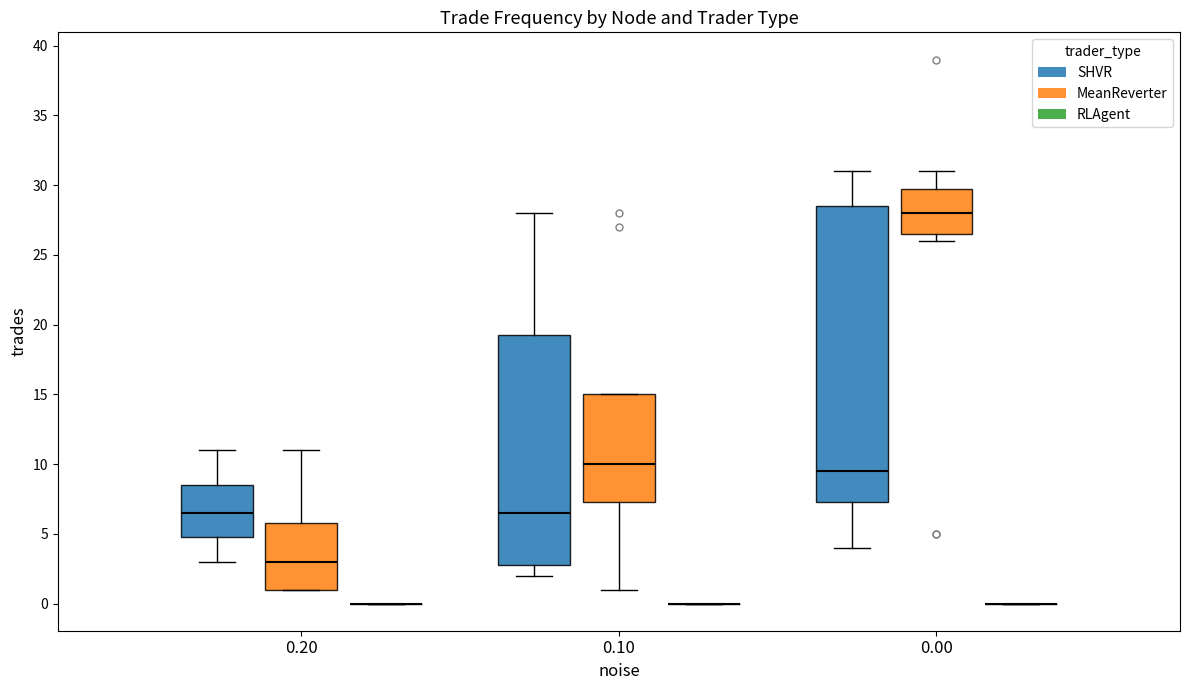

Reading left to right, read every box against the y-axis: the position of its median line, the range the box covers, and the ends of its whiskers. The values are not printed on the chart, so give them approximately, as read against the axis.

0.20 (SHVR): median 6.5, box 5.0 to 8.5, whiskers 3.0 to 11.0
0.20 (MeanReverter): median 3.0, box 1.0 to 6.0, whiskers 1.0 to 11.0
0.20 (RLAgent): box collapsed to a line at 0.0, whiskers 0.0 to 0.0
0.10 (SHVR): median 6.5, box 3.0 to 19.5, whiskers 2.0 to 28.0
0.10 (MeanReverter): median 10.0, box 7.5 to 15.0, whiskers 1.0 to 15.0
0.10 (RLAgent): box collapsed to a line at 0.0, whiskers 0.0 to 0.0
0.00 (SHVR): median 9.5, box 7.5 to 28.5, whiskers 4.0 to 31.0
0.00 (MeanReverter): median 28.0, box 26.5 to 30.0, whiskers 26.0 to 31.0
0.00 (RLAgent): box collapsed to a line at 0.0, whiskers 0.0 to 0.0